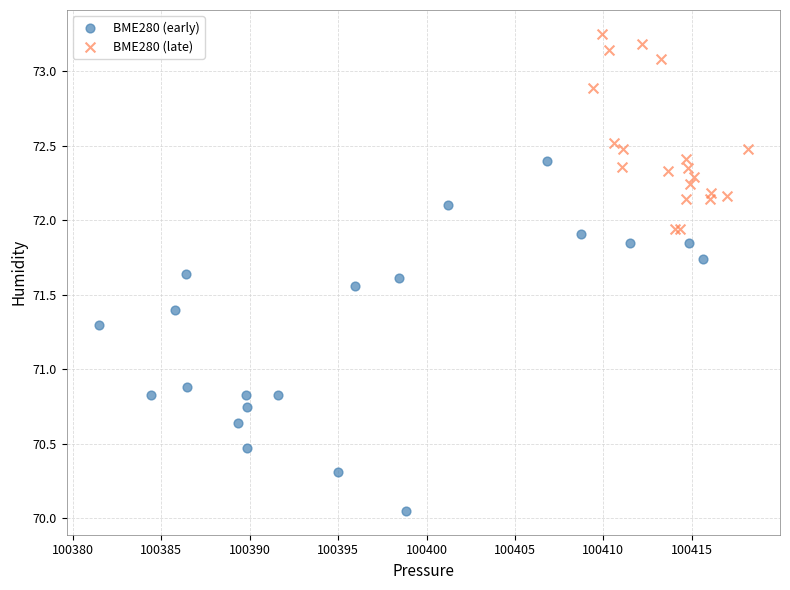

Which series reaches the minimum Y coordinate?

BME280 (early)